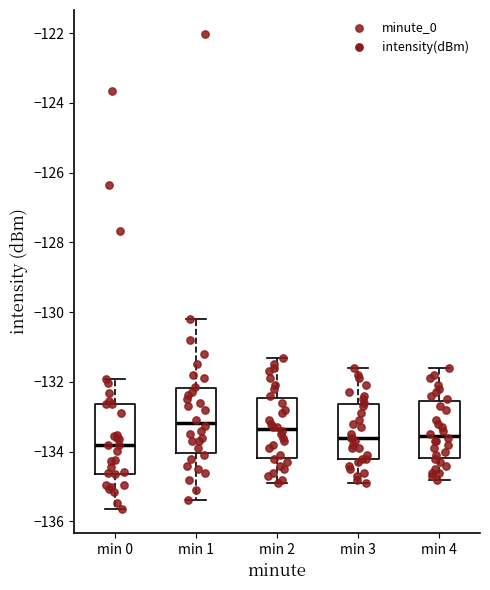

Where is the upper edge of the box for min 4 on the y-axis? The values are not printed on the chart, so give them approximately, as read against the axis.

-132.6